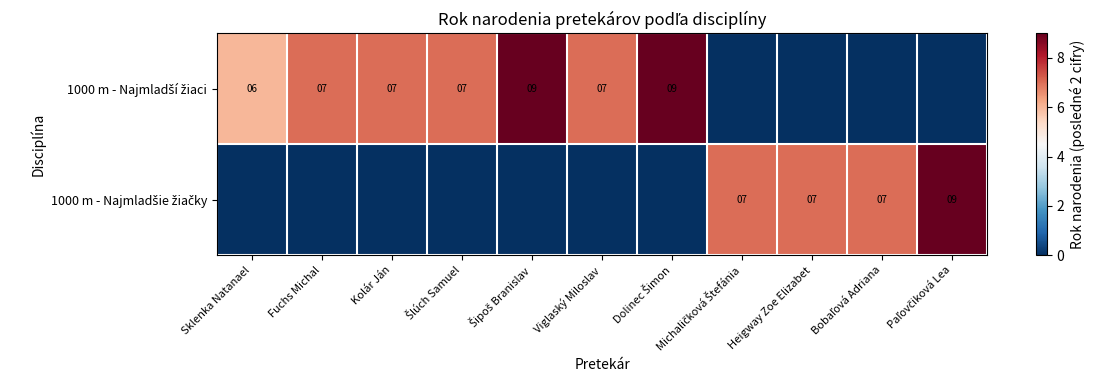

At how many categories does at least one series exceed 8?

3